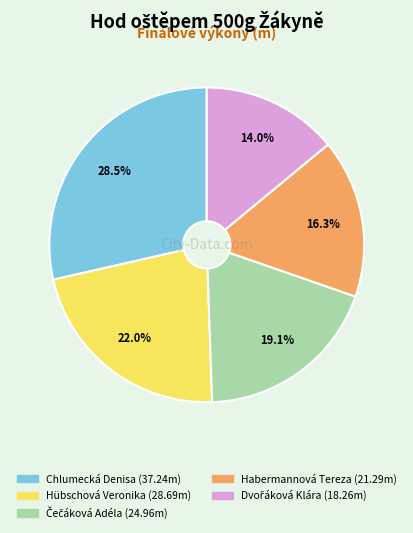

To the nearest percent, what percentage of the pie is Hübschová Veronika?

22%